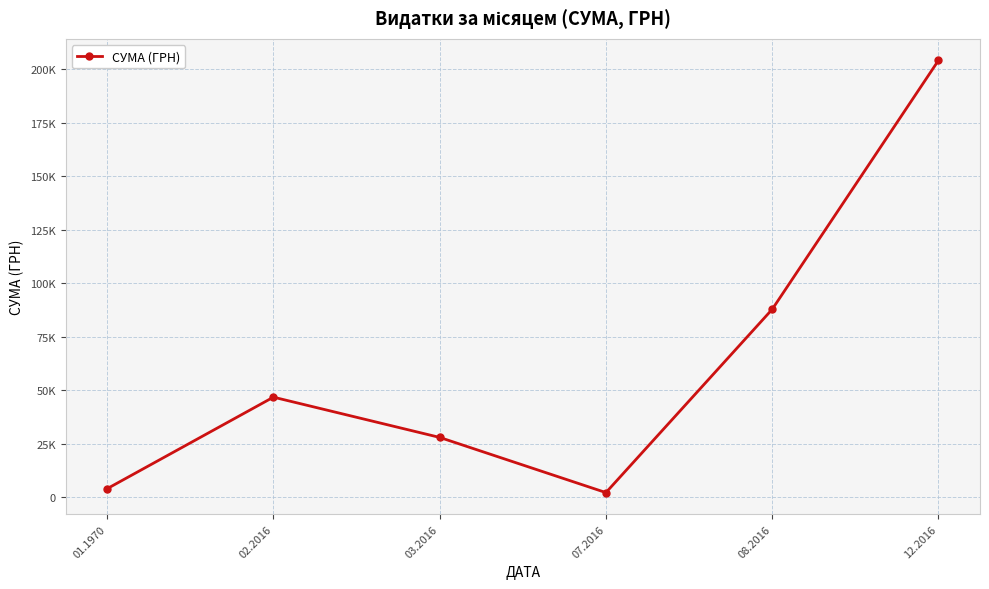

What is the change in value from 03.2016 to 08.2016?

+59852.2